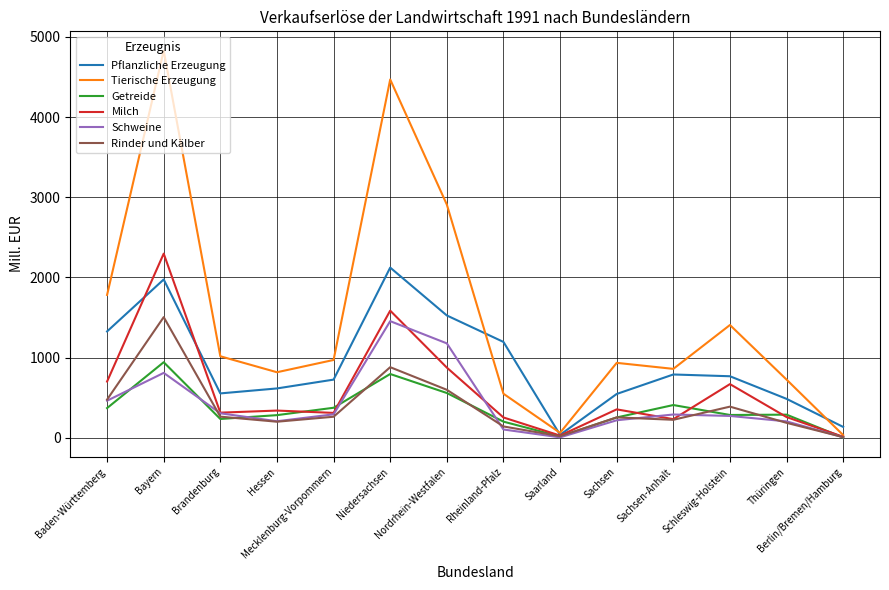

True or false: Milch and Pflanzliche Erzeugung cross at least once.

True